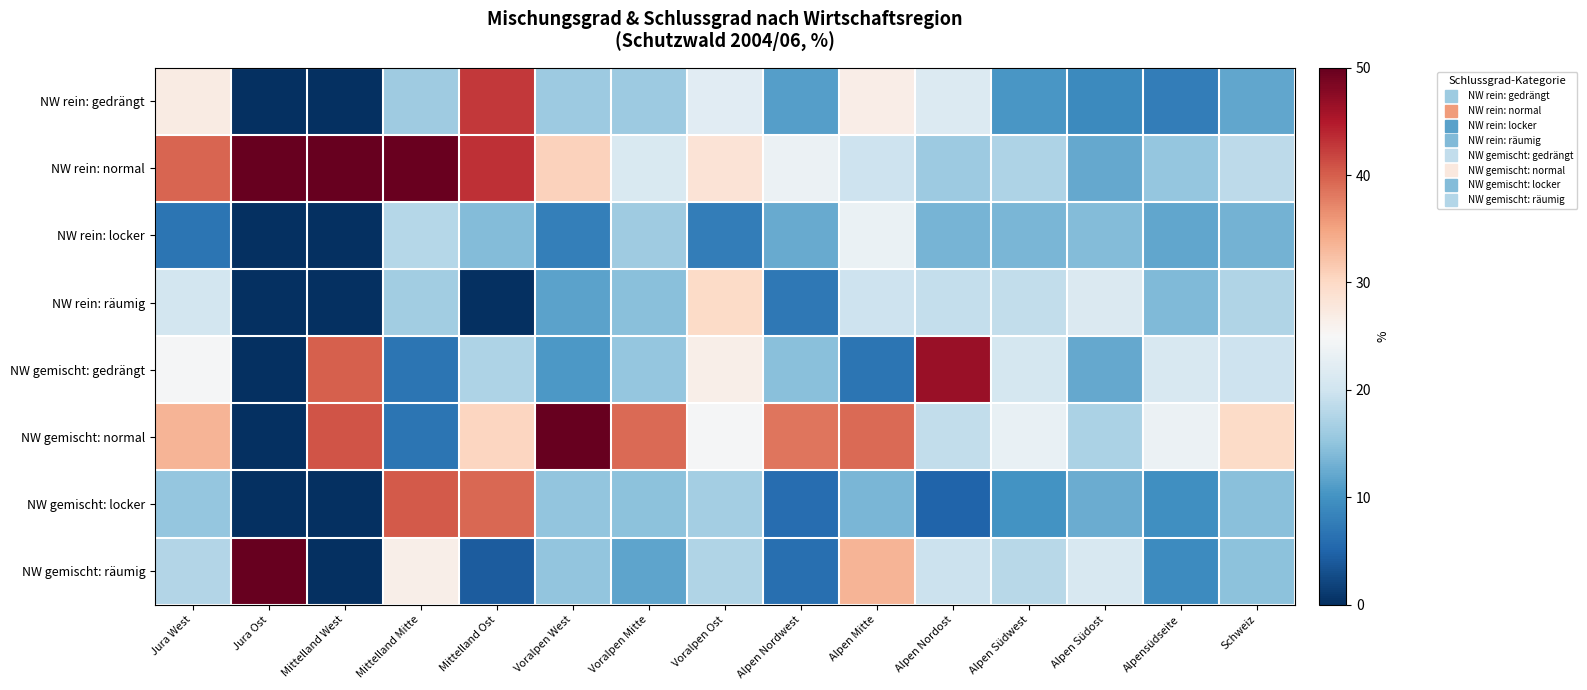

Reading left to right, list all the values displayed in this chart.

NW rein: gedrängt: Jura West=27.0	Jura Ost=0.0	Mittelland West=0.0	Mittelland Mitte=16.2	Mittelland Ost=42.6	Voralpen West=15.9	Voralpen Mitte=16.0	Voralpen Ost=22.2	Alpen Nordwest=11.2	Alpen Mitte=26.6	Alpen Nordost=21.5	Alpen Südwest=10.5	Alpen Südost=9.0	Alpensüdseite=7.7	Schweiz=12.1
NW rein: normal: Jura West=39.6	Jura Ost=100.0	Mittelland West=100.0	Mittelland Mitte=49.7	Mittelland Ost=43.2	Voralpen West=30.7	Voralpen Mitte=21.2	Voralpen Ost=28.5	Alpen Nordwest=23.6	Alpen Mitte=19.9	Alpen Nordost=15.9	Alpen Südwest=17.3	Alpen Südost=12.3	Alpensüdseite=15.3	Schweiz=18.4
NW rein: locker: Jura West=6.7	Jura Ost=0.0	Mittelland West=0.0	Mittelland Mitte=17.9	Mittelland Ost=14.2	Voralpen West=7.9	Voralpen Mitte=16.2	Voralpen Ost=7.7	Alpen Nordwest=12.4	Alpen Mitte=23.3	Alpen Nordost=13.3	Alpen Südwest=13.5	Alpen Südost=14.1	Alpensüdseite=12.1	Schweiz=13.2
NW rein: räumig: Jura West=20.4	Jura Ost=0.0	Mittelland West=0.0	Mittelland Mitte=16.3	Mittelland Ost=0.0	Voralpen West=11.7	Voralpen Mitte=14.6	Voralpen Ost=29.7	Alpen Nordwest=7.2	Alpen Mitte=19.8	Alpen Nordost=19.1	Alpen Südwest=18.9	Alpen Südost=21.3	Alpensüdseite=14.0	Schweiz=17.5
NW gemischt: gedrängt: Jura West=24.7	Jura Ost=0.0	Mittelland West=40.0	Mittelland Mitte=6.7	Mittelland Ost=17.3	Voralpen West=10.7	Voralpen Mitte=15.4	Voralpen Ost=26.5	Alpen Nordwest=14.5	Alpen Mitte=6.8	Alpen Nordost=46.5	Alpen Südwest=20.6	Alpen Südost=12.2	Alpensüdseite=20.9	Schweiz=19.8
NW gemischt: normal: Jura West=33.4	Jura Ost=0.0	Mittelland West=40.7	Mittelland Mitte=6.7	Mittelland Ost=30.3	Voralpen West=49.9	Voralpen Mitte=39.2	Voralpen Ost=24.8	Alpen Nordwest=38.3	Alpen Mitte=39.1	Alpen Nordost=18.9	Alpen Südwest=23.1	Alpen Südost=17.1	Alpensüdseite=23.5	Schweiz=29.8
NW gemischt: locker: Jura West=15.4	Jura Ost=0.0	Mittelland West=0.0	Mittelland Mitte=40.3	Mittelland Ost=39.3	Voralpen West=15.2	Voralpen Mitte=14.7	Voralpen Ost=16.6	Alpen Nordwest=6.0	Alpen Mitte=13.6	Alpen Nordost=5.0	Alpen Südwest=10.1	Alpen Südost=12.5	Alpensüdseite=9.7	Schweiz=14.6
NW gemischt: räumig: Jura West=17.7	Jura Ost=50.0	Mittelland West=0.0	Mittelland Mitte=26.5	Mittelland Ost=4.2	Voralpen West=15.2	Voralpen Mitte=11.8	Voralpen Ost=17.4	Alpen Nordwest=6.1	Alpen Mitte=33.5	Alpen Nordost=19.6	Alpen Südwest=18.0	Alpen Südost=20.9	Alpensüdseite=9.2	Schweiz=14.8